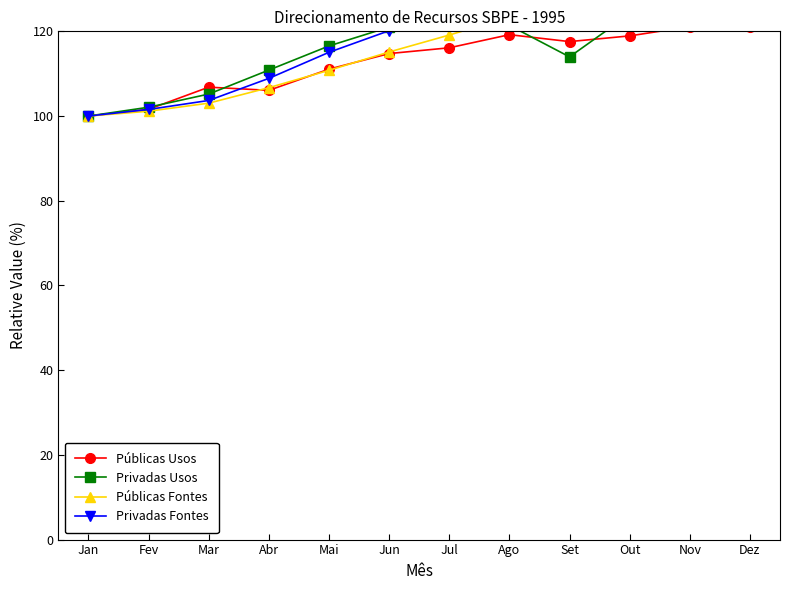

What position from the left is Set?

9